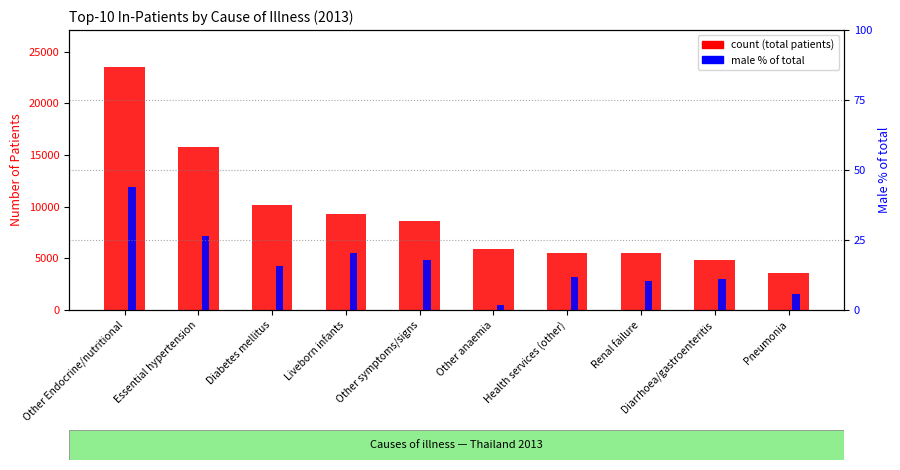

What is the label of the 9th bar from the left?

Diarrhoea/gastroenteritis